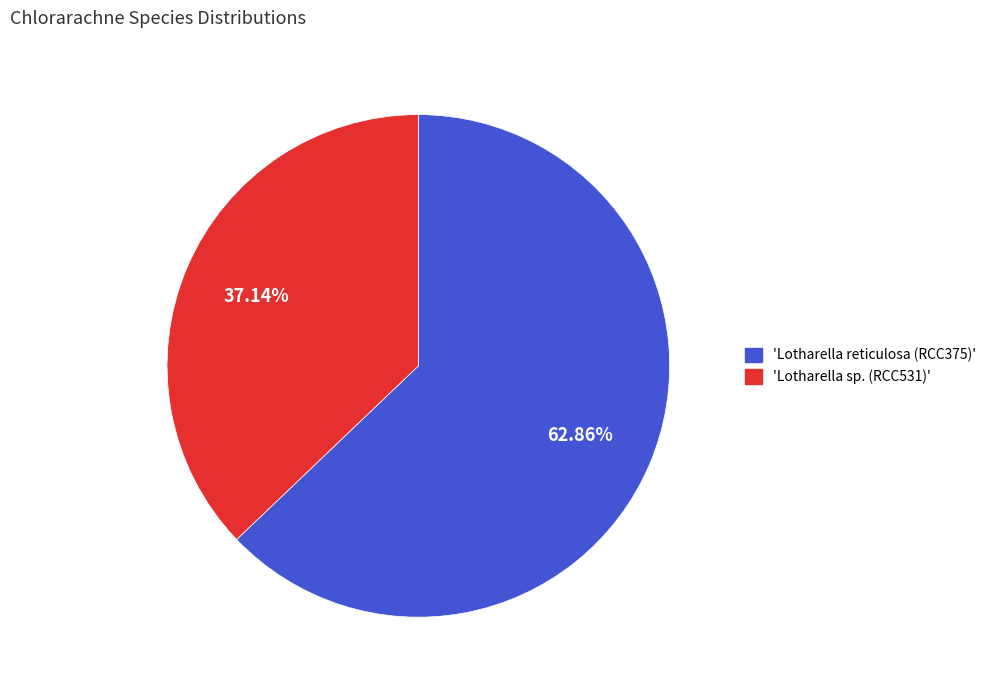

Is there a majority slice in this chart?

Yes